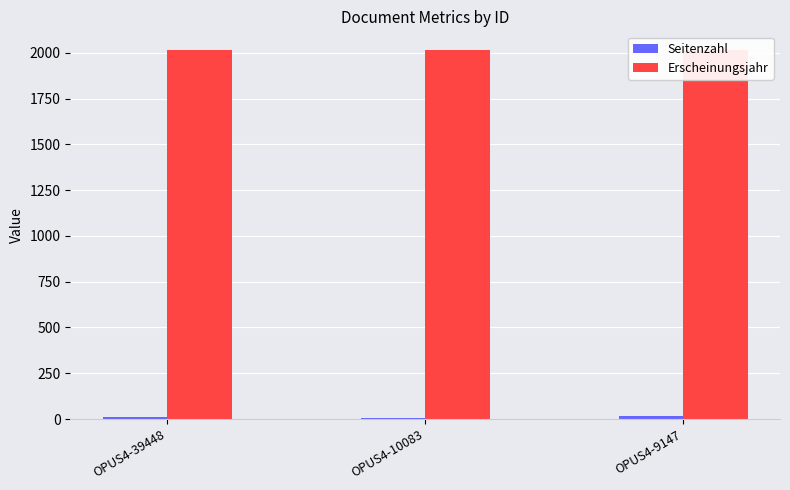

What is the average value of the Erscheinungsjahr series?

2016